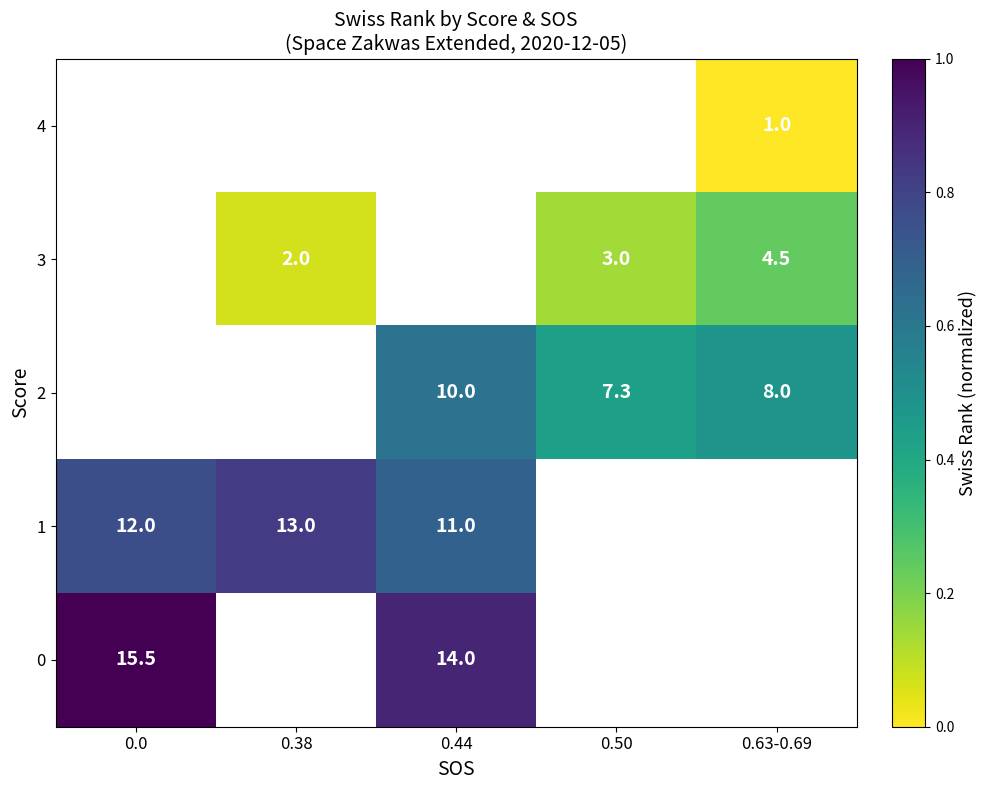

True or false: 3 has a value of 4.3 at 0.50.

False